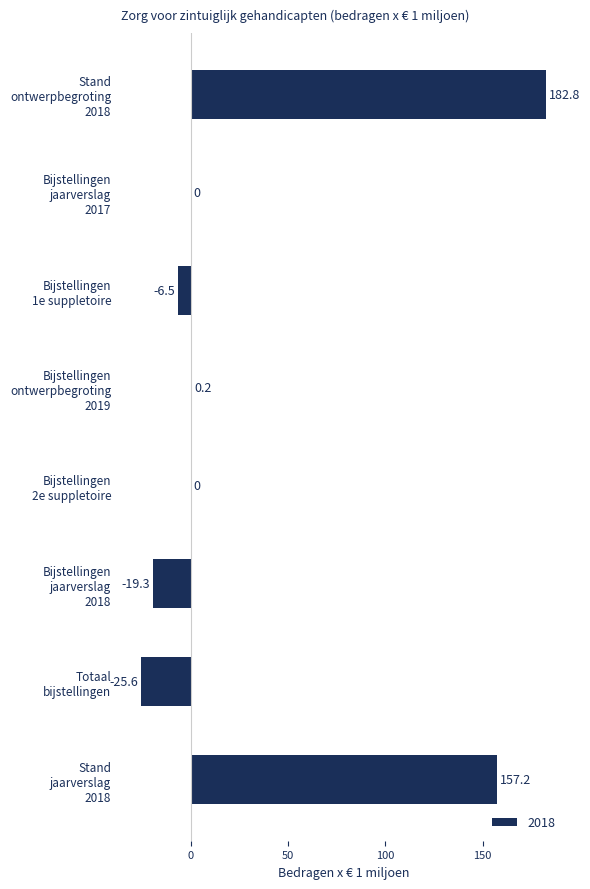

What is the sum of all values?

288.8